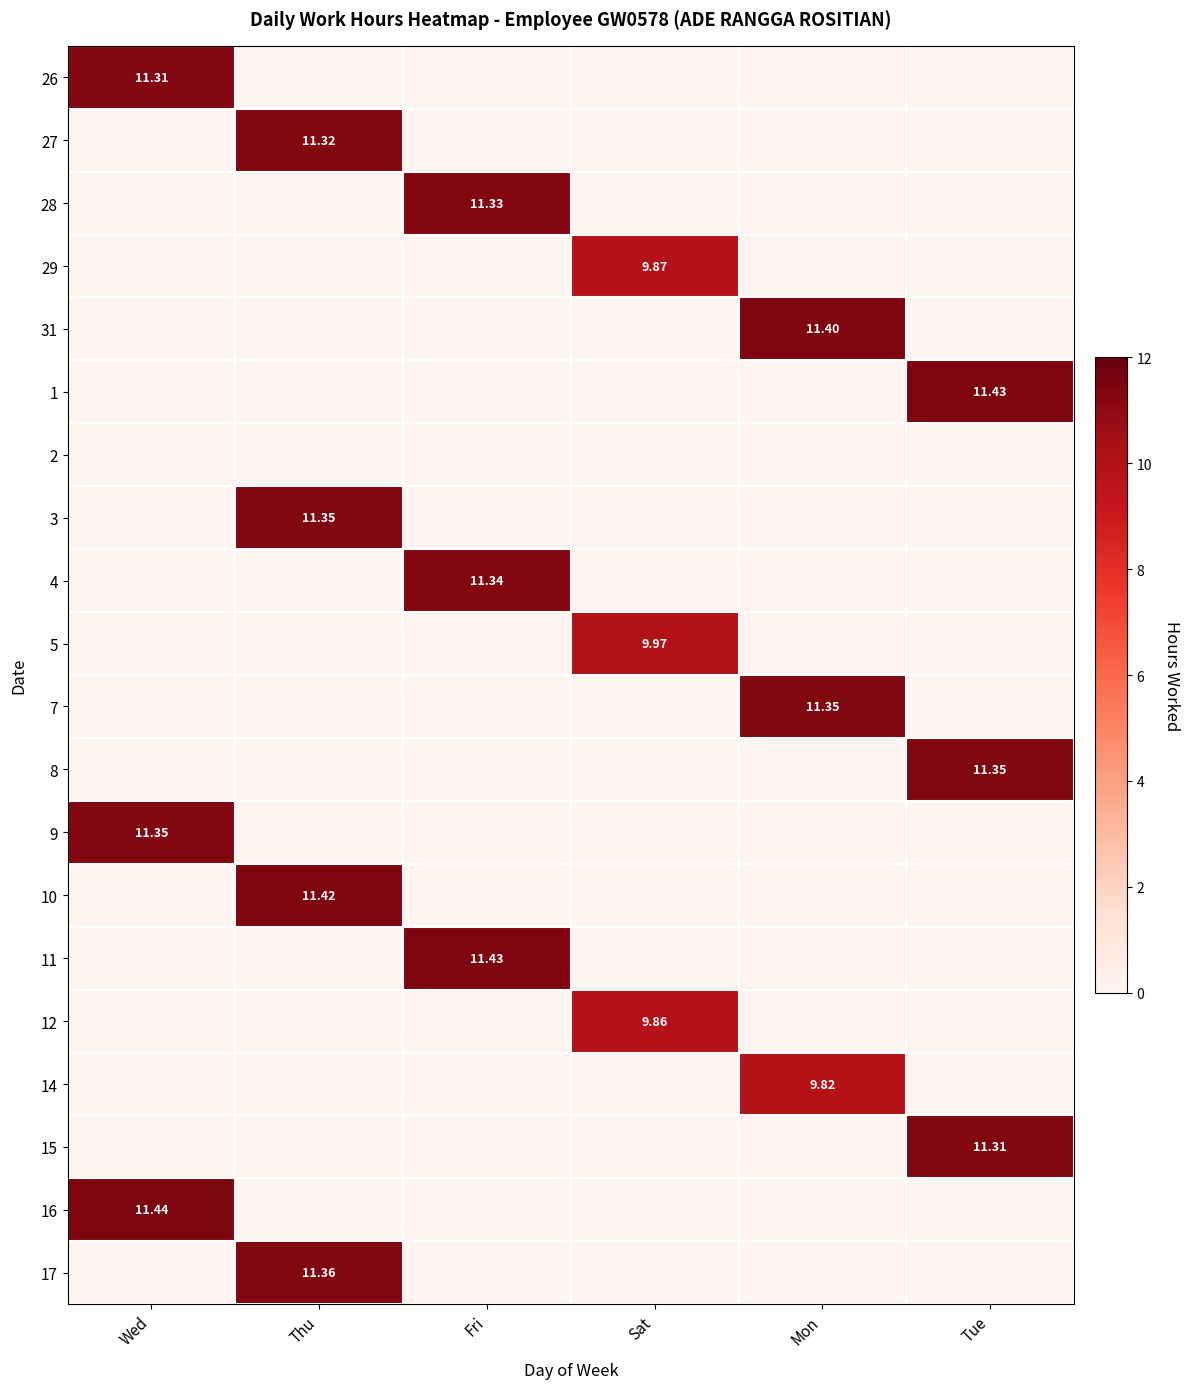

What is the sum of all 10 values?

11.4